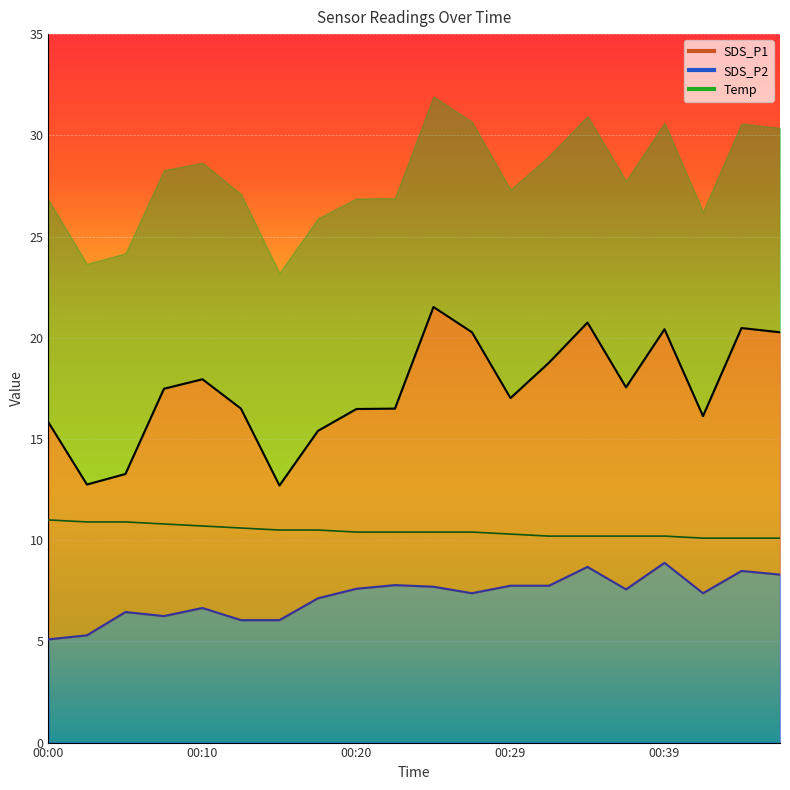

True or false: Temp and SDS_P2 cross at least once.

False